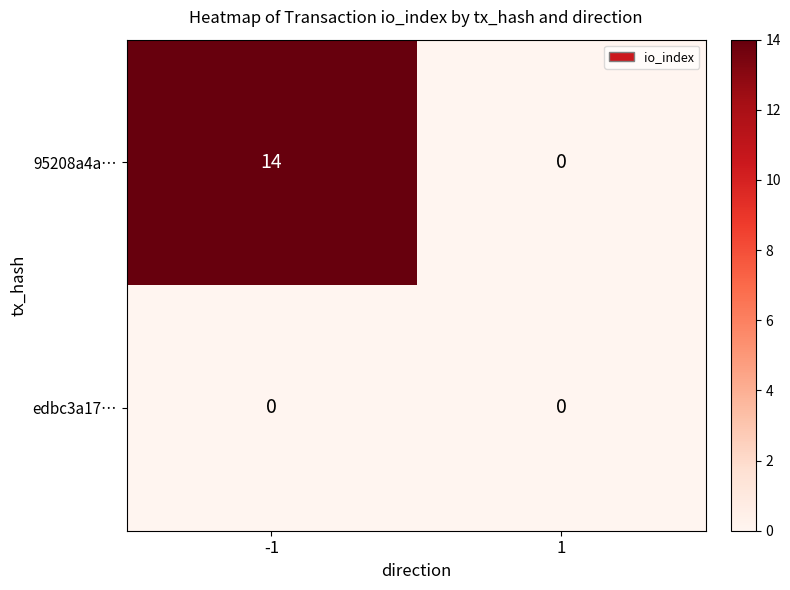

What is the sum of all 95208a4a… values?

14